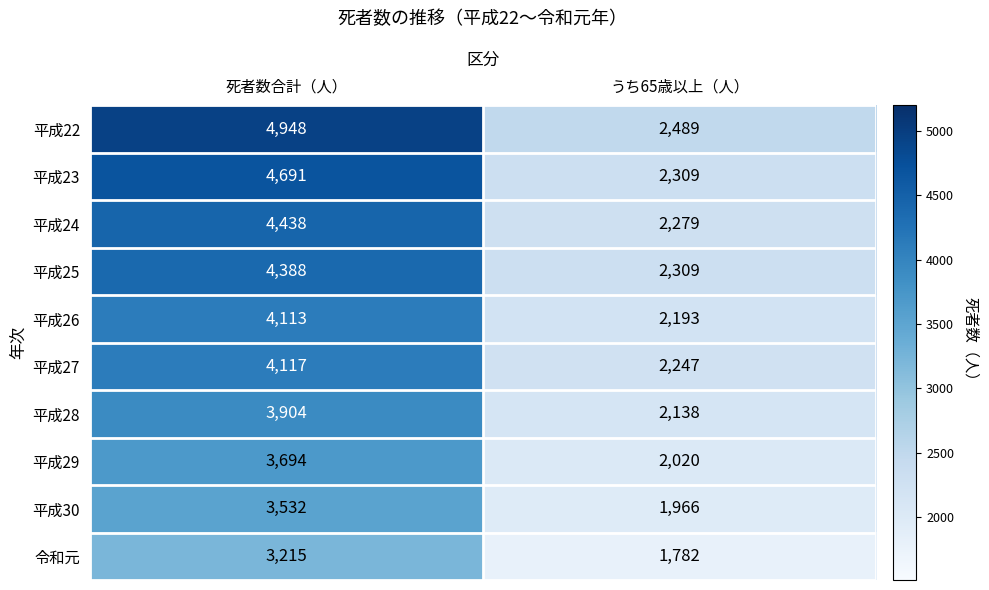

What value does the 平成23 series have at 死者数合計（人）, to the nearest 100?

4700